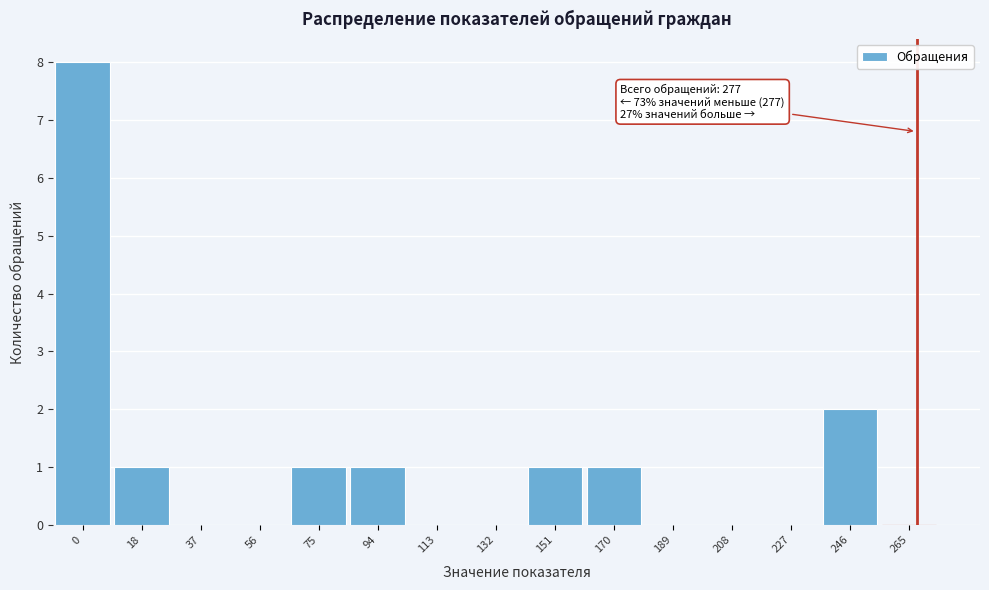

Reading left to right, what are all the values shown in this chart?

0=8	18=1	37=0	56=0	75=1	94=1	113=0	132=0	151=1	170=1	189=0	208=0	227=0	246=2	265=0